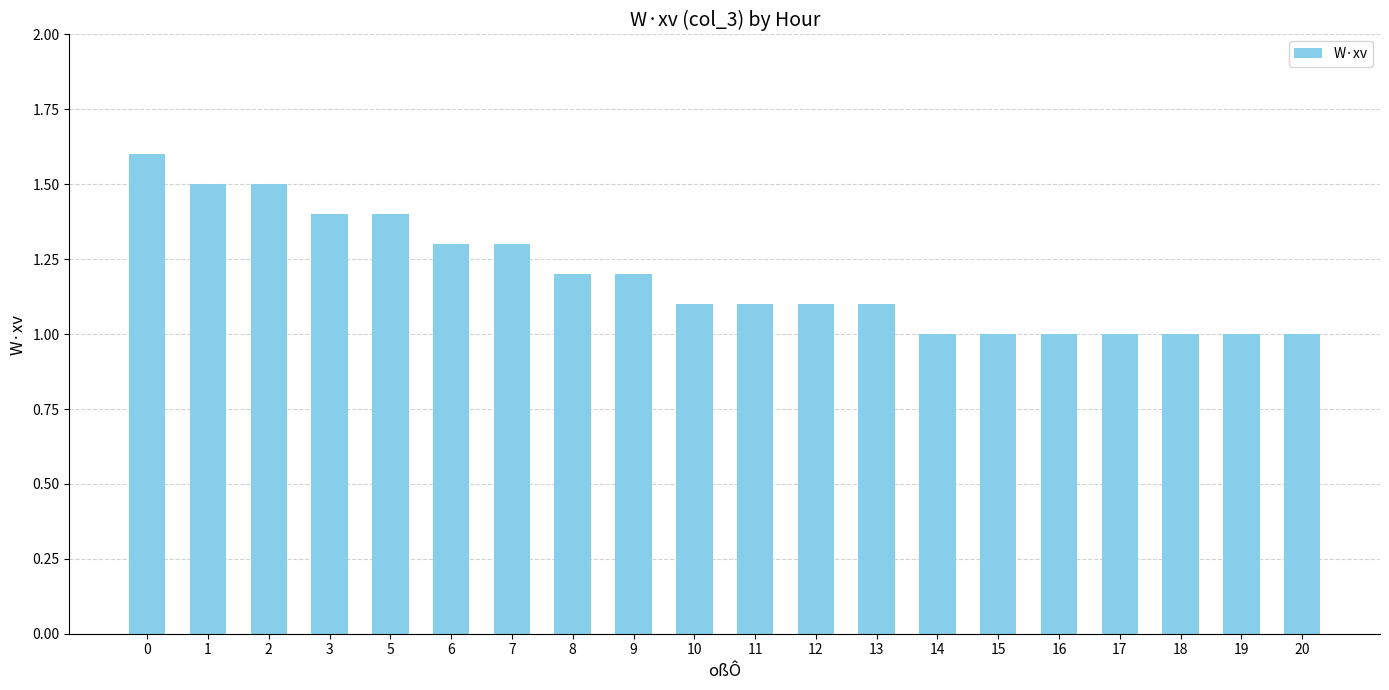

Read the value at 19.

1.0